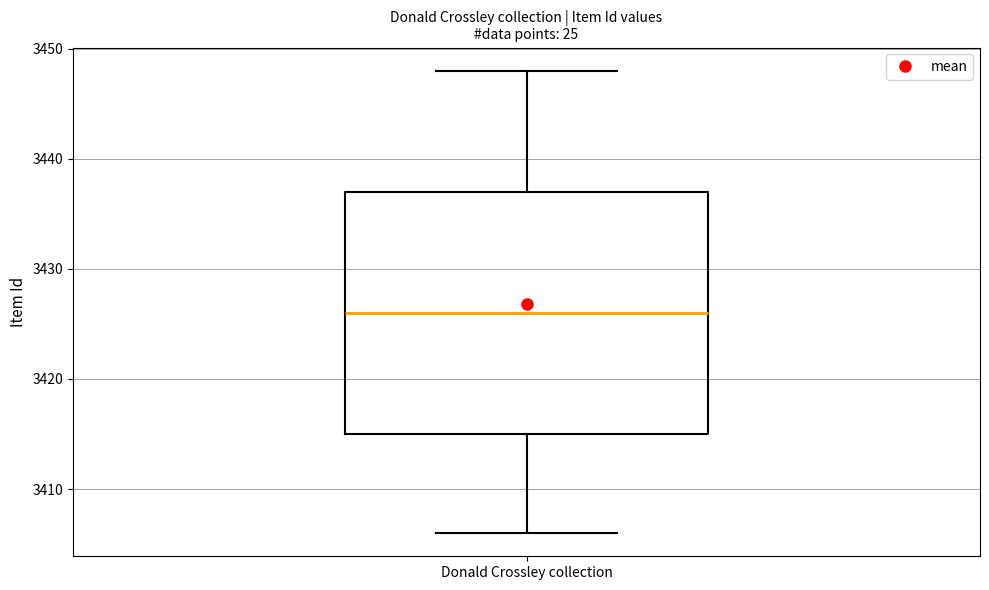

Read this box plot against the y-axis: the position of the median line, the range covered by the box, and the ends of both whiskers. The values are not printed on the chart, so give them approximately, as read against the axis.

median 3426, box 3415 to 3437, whiskers 3406 to 3448